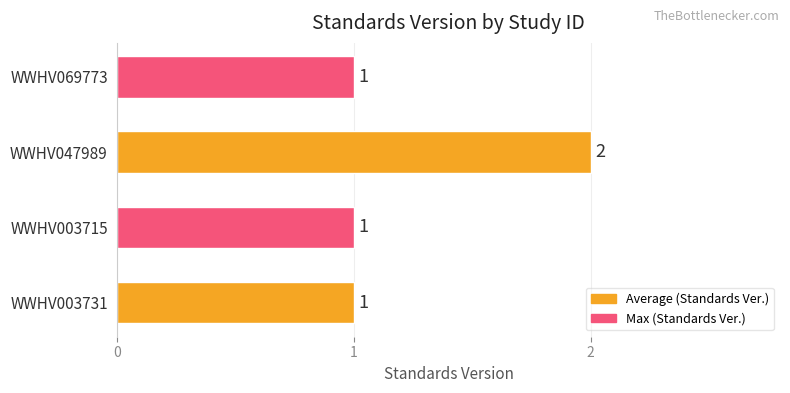

How many data points are above 1?

1